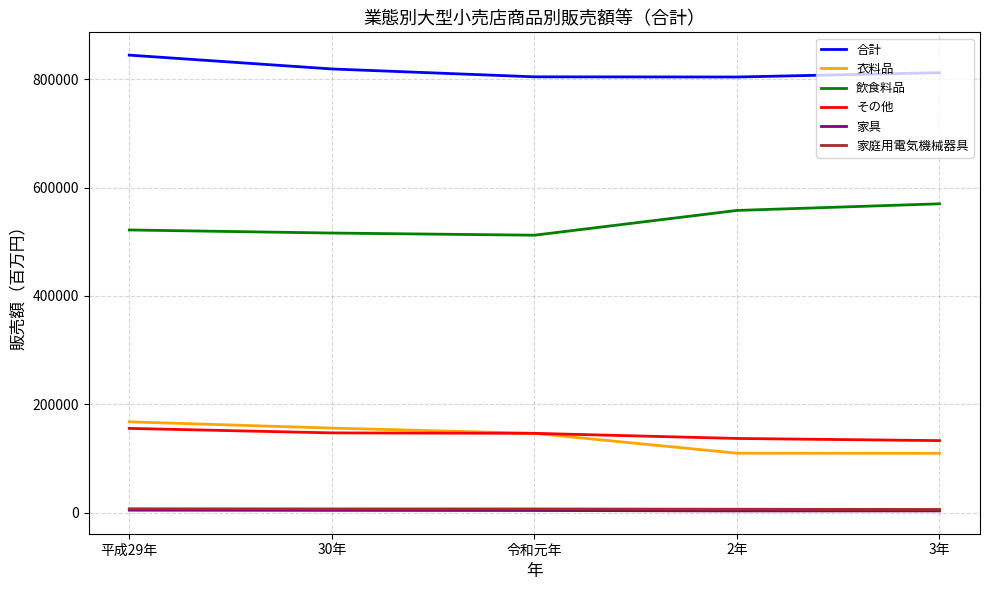

At which category does the chart reach its peak across all series?

平成29年